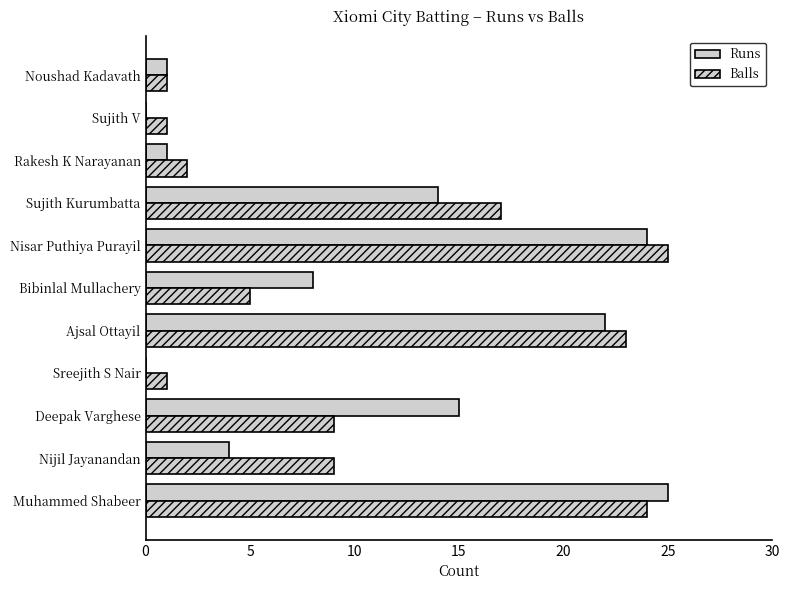

What is the average value of the Balls series?

11